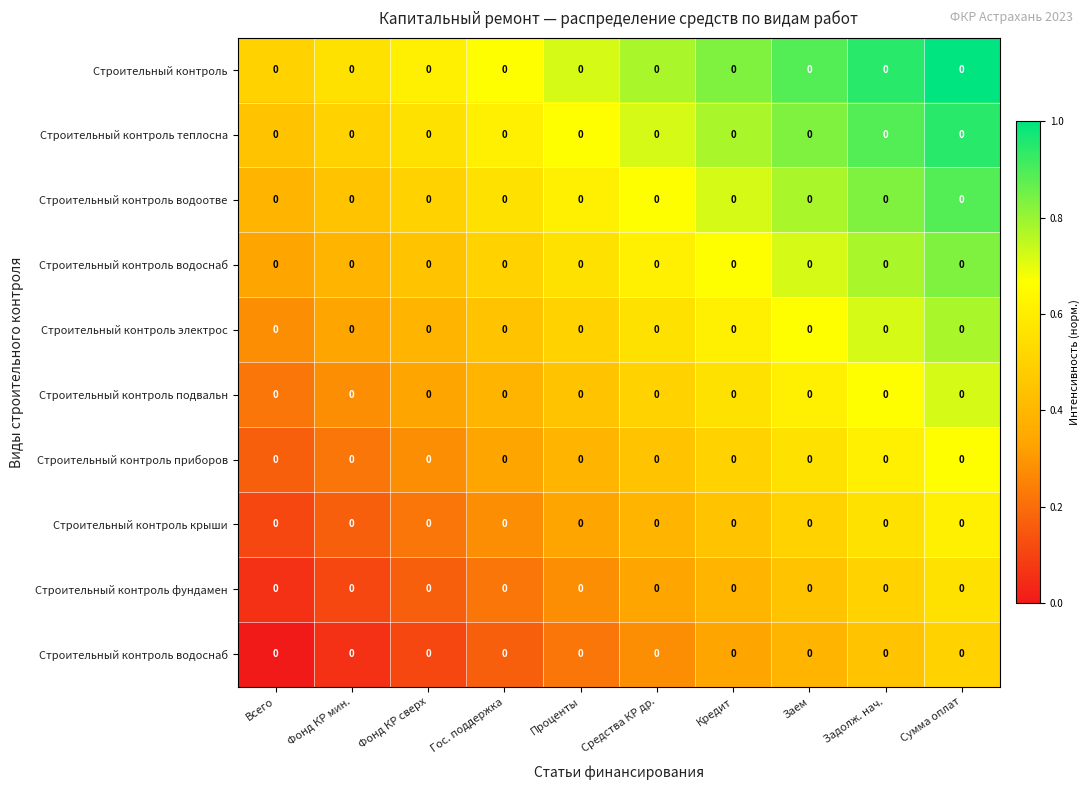

What is the difference between the highest and lowest values at Фонд КР сверх?

0.5